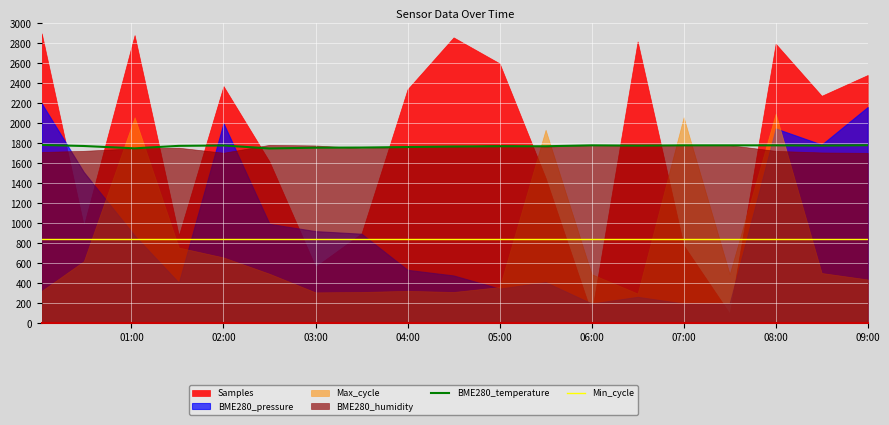

What is the highest value of the Min_cycle series?

840.0